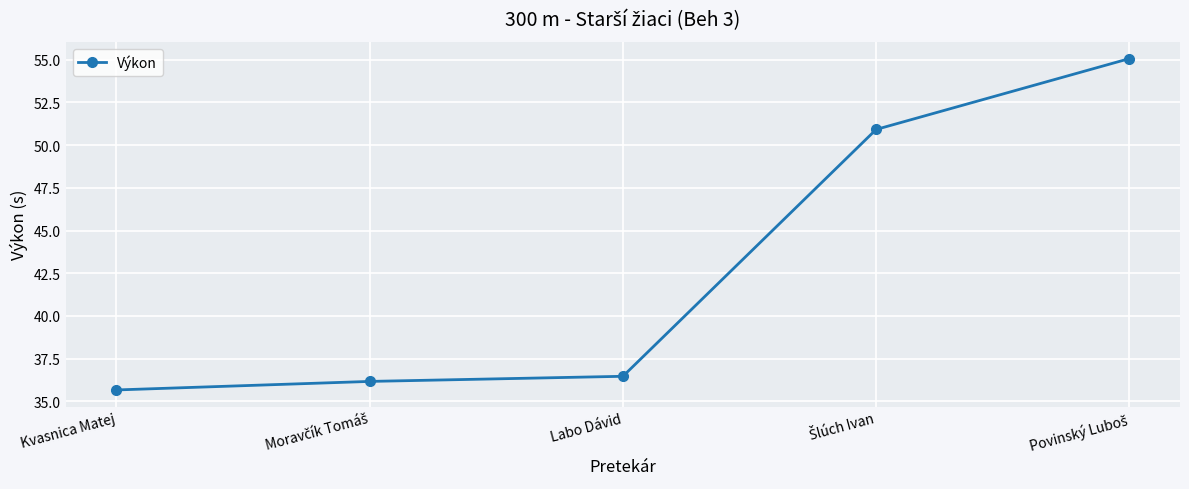

Does the chart display data point markers on the line(s)?

Yes